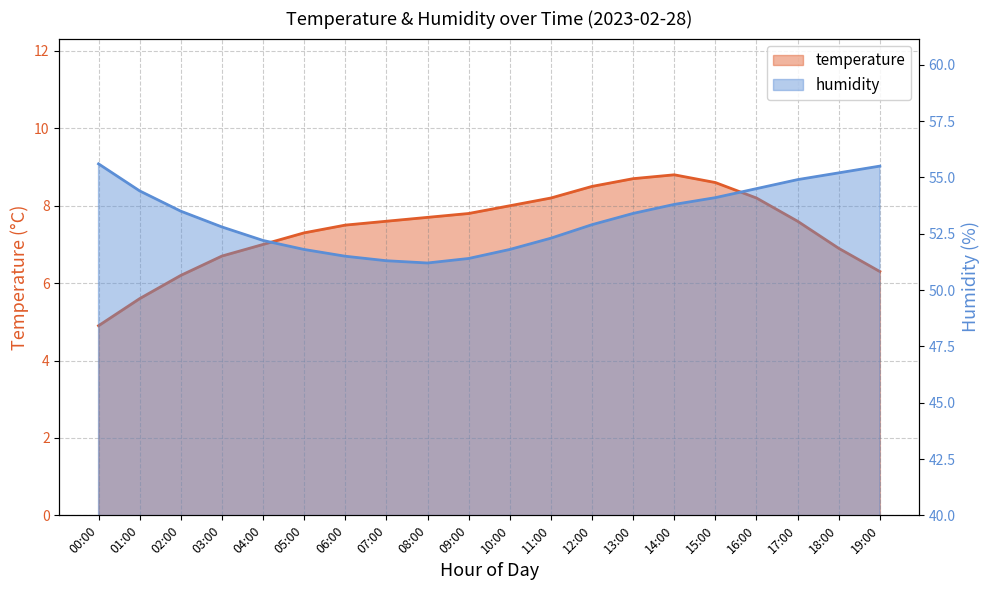

List the series in order of their peak value, highest first.

humidity, temperature